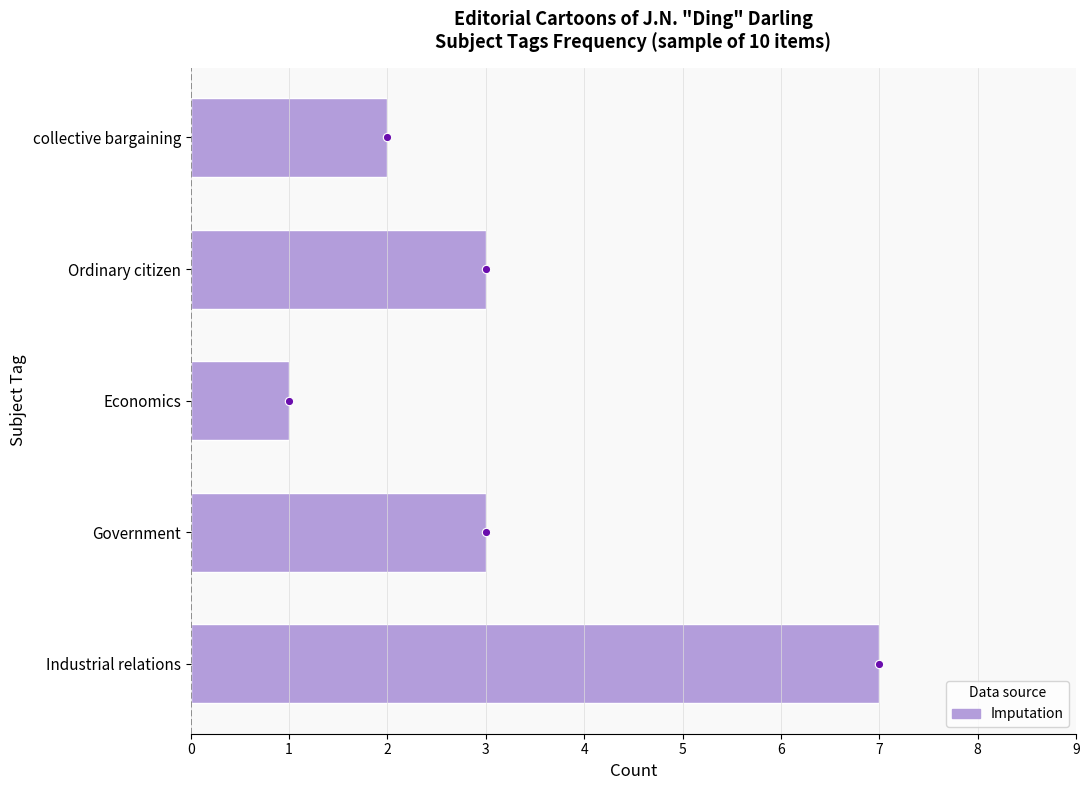

What is the difference between the maximum and minimum values?

6